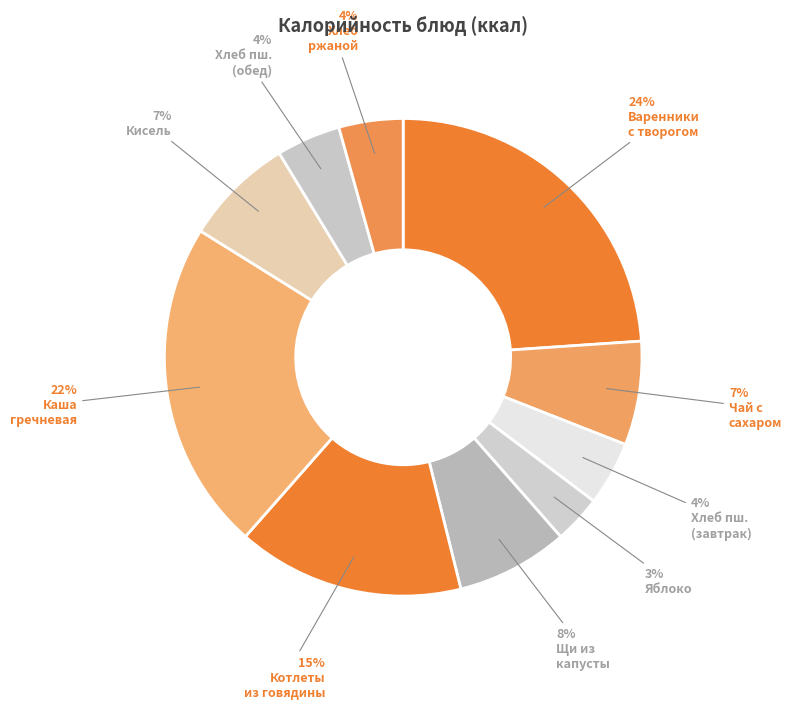

How many segments does this pie chart have?

10